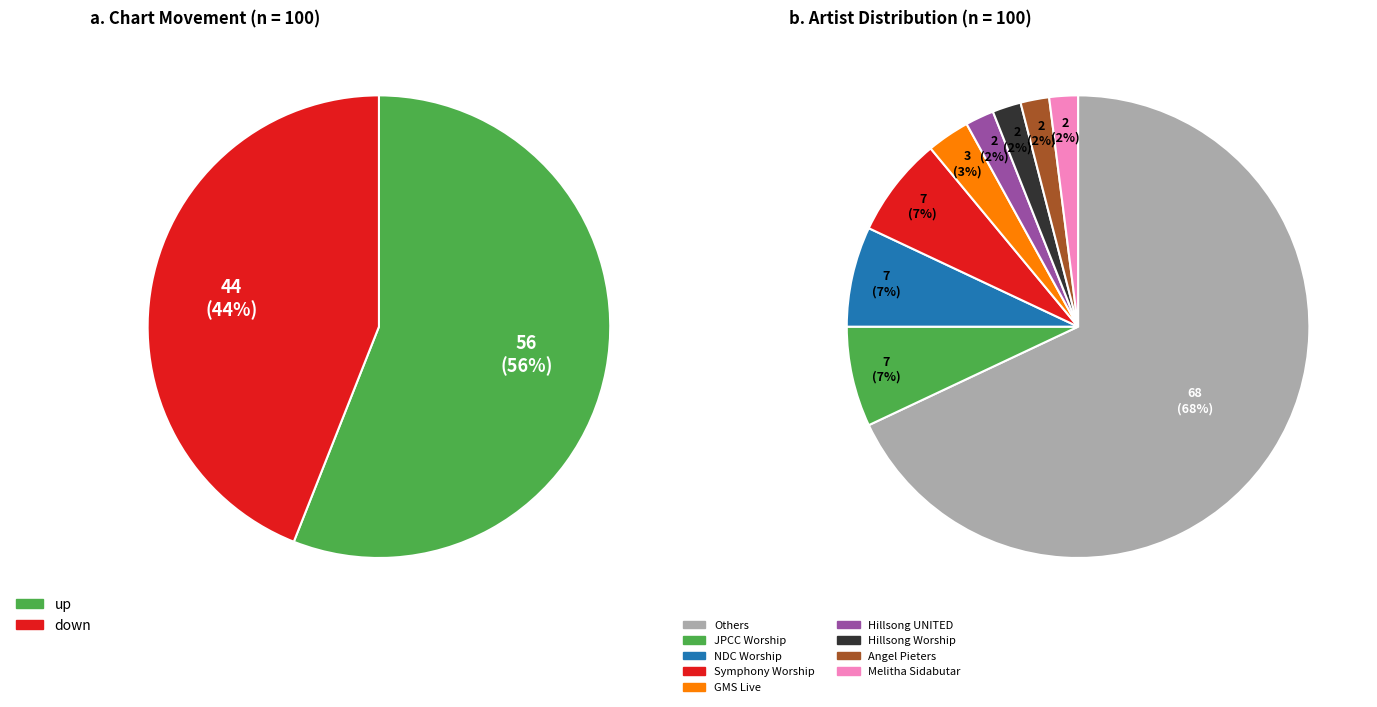

To the nearest percent, what is the average slice percentage?

50%